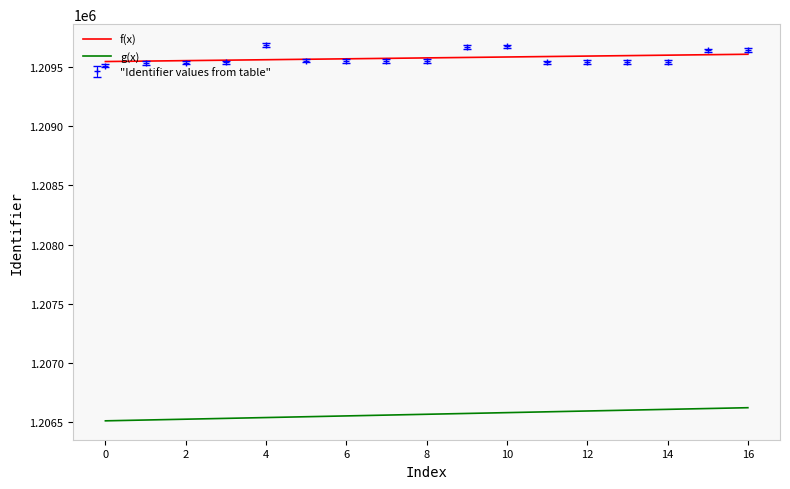

Which series has the largest range (max minus min)?

"Identifier values from table"